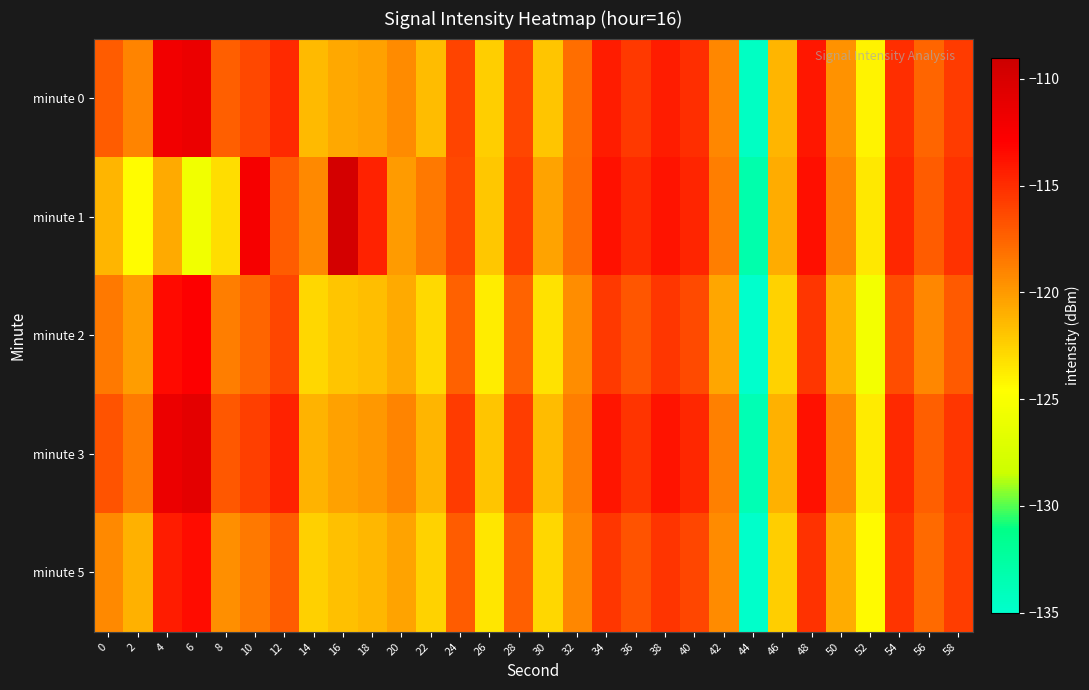

Between 24 and 34, which is larger?

34